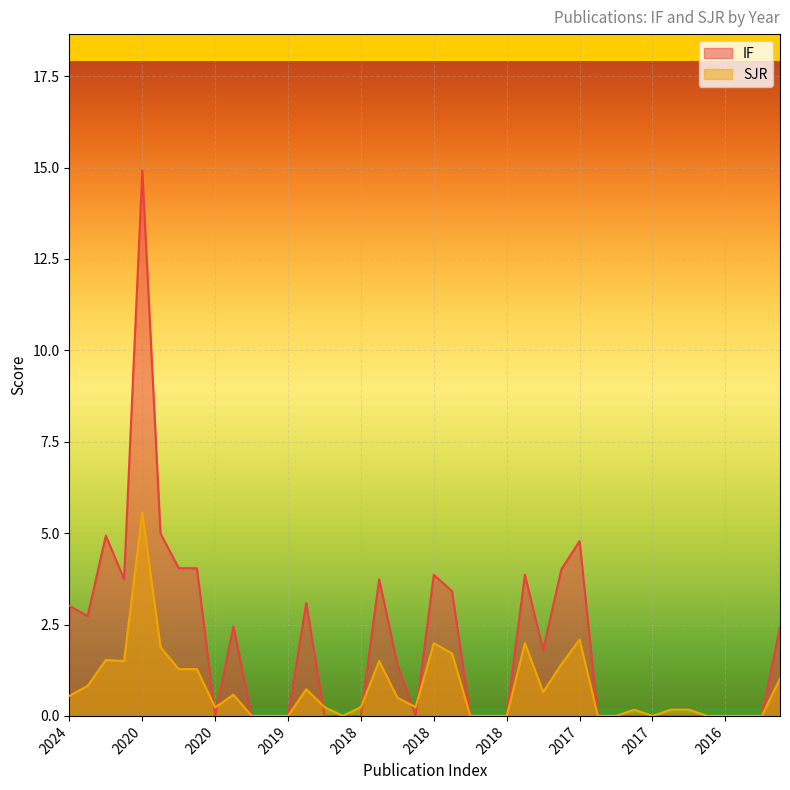

True or false: SJR has a value of 3.1 at 2018.

False